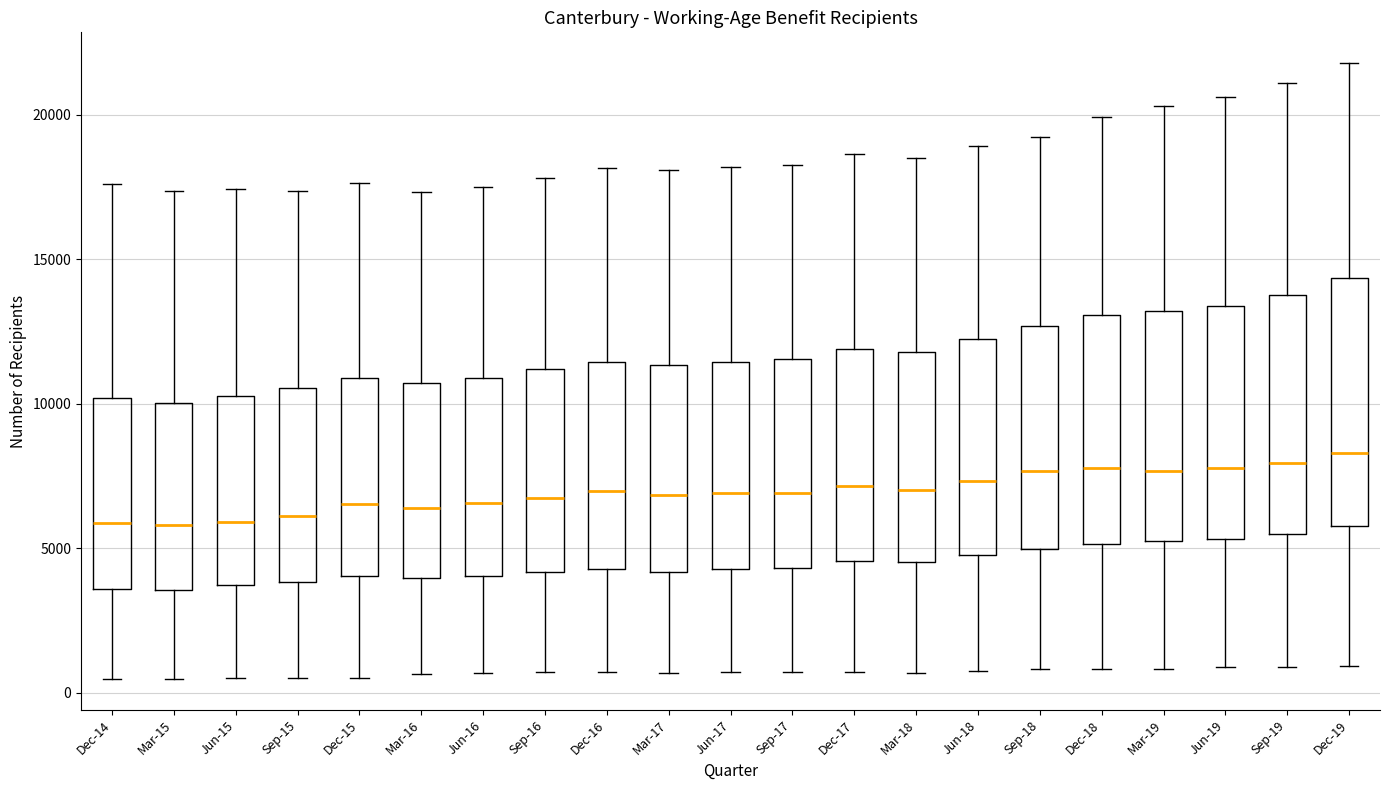

Reading left to right, read every box against the y-axis: the position of its median line, the range the box covers, and the ends of its whiskers. The values are not printed on the chart, so give them approximately, as read against the axis.

Dec-14: median 6000, box 3500 to 10000, whiskers 500 to 17500
Mar-15: median 6000, box 3500 to 10000, whiskers 500 to 17500
Jun-15: median 6000, box 3500 to 10500, whiskers 500 to 17500
Sep-15: median 6000, box 4000 to 10500, whiskers 500 to 17500
Dec-15: median 6500, box 4000 to 11000, whiskers 500 to 17500
Mar-16: median 6500, box 4000 to 10500, whiskers 500 to 17500
Jun-16: median 6500, box 4000 to 11000, whiskers 500 to 17500
Sep-16: median 6500, box 4000 to 11000, whiskers 500 to 18000
Dec-16: median 7000, box 4500 to 11500, whiskers 500 to 18000
Mar-17: median 7000, box 4000 to 11500, whiskers 500 to 18000
Jun-17: median 7000, box 4500 to 11500, whiskers 500 to 18000
Sep-17: median 7000, box 4500 to 11500, whiskers 500 to 18500
Dec-17: median 7000, box 4500 to 12000, whiskers 500 to 18500
Mar-18: median 7000, box 4500 to 12000, whiskers 500 to 18500
Jun-18: median 7500, box 5000 to 12500, whiskers 500 to 19000
Sep-18: median 7500, box 5000 to 12500, whiskers 1000 to 19000
Dec-18: median 8000, box 5000 to 13000, whiskers 1000 to 20000
Mar-19: median 7500, box 5000 to 13000, whiskers 1000 to 20500
Jun-19: median 8000, box 5500 to 13500, whiskers 1000 to 20500
Sep-19: median 8000, box 5500 to 14000, whiskers 1000 to 21000
Dec-19: median 8500, box 6000 to 14500, whiskers 1000 to 22000